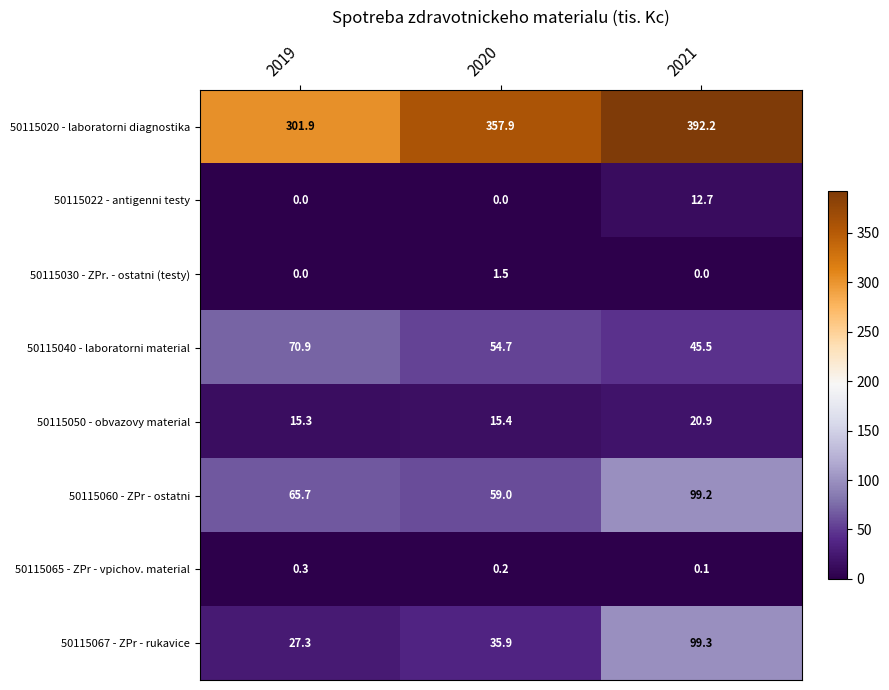

Reading right to left, list all the values displayed in this chart.

50115020 - laboratorni diagnostika: 2021=392.2	2020=357.9	2019=301.9
50115022 - antigenni testy: 2021=12.7	2020=0.0	2019=0.0
50115030 - ZPr. - ostatni (testy): 2021=0.0	2020=1.5	2019=0.0
50115040 - laboratorni material: 2021=45.5	2020=54.7	2019=70.9
50115050 - obvazovy material: 2021=20.9	2020=15.4	2019=15.3
50115060 - ZPr - ostatni: 2021=99.2	2020=59.0	2019=65.7
50115065 - ZPr - vpichov. material: 2021=0.1	2020=0.2	2019=0.3
50115067 - ZPr - rukavice: 2021=99.3	2020=35.9	2019=27.3